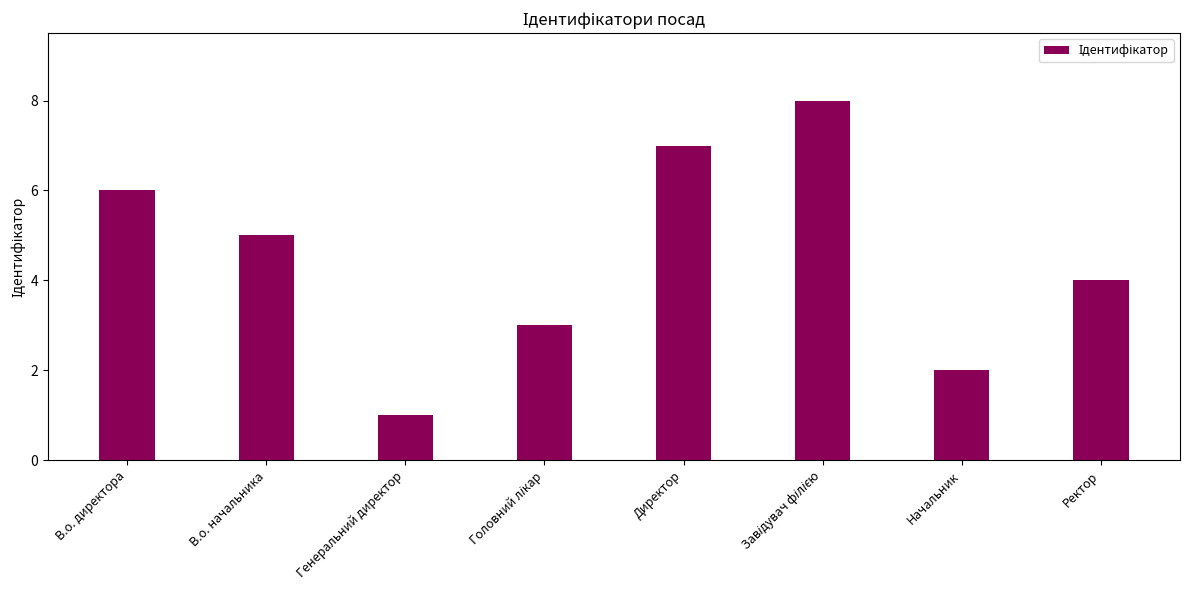

What is the maximum value shown in the chart?

8